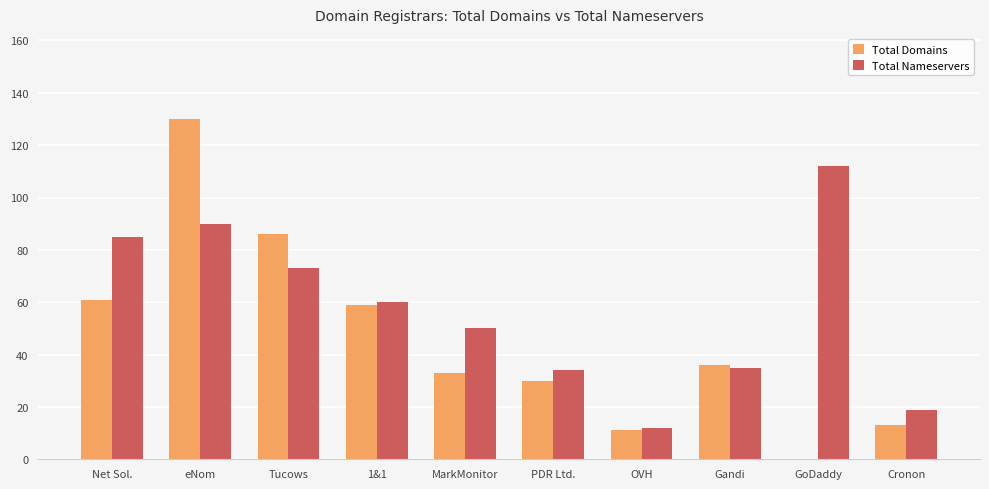

What is the sum of the Total Domains values at PDR Ltd. and Tucows?

116